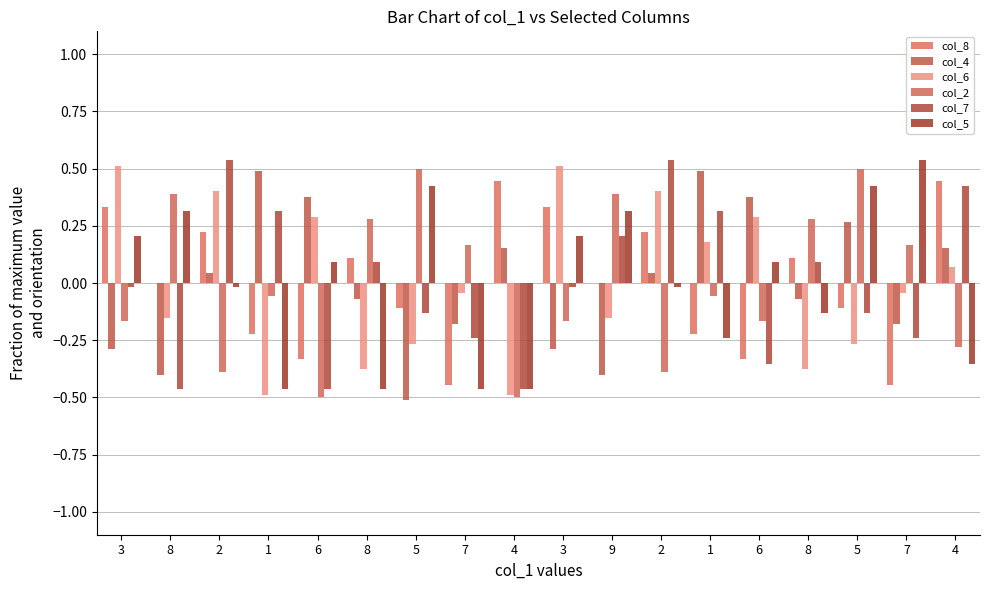

Reading left to right, what are all the values shown in this chart?

col_8: 0.3	0.0	0.2	-0.2	-0.3	0.1	-0.1	-0.4	0.4	0.3	0.0	0.2	-0.2	-0.3	0.1	-0.1	-0.4	0.4
col_4: -0.3	-0.4	0.0	0.5	0.4	-0.1	-0.5	-0.2	0.2	-0.3	-0.4	0.0	0.5	0.4	-0.1	0.3	-0.2	0.2
col_6: 0.5	-0.2	0.4	-0.5	0.3	-0.4	-0.3	-0.0	-0.5	0.5	-0.2	0.4	0.2	0.3	-0.4	-0.3	-0.0	0.1
col_2: -0.2	0.4	-0.4	-0.1	-0.5	0.3	0.5	0.2	-0.5	-0.2	0.4	-0.4	-0.1	-0.2	0.3	0.5	0.2	-0.3
col_7: -0.0	-0.5	0.5	0.3	-0.5	0.1	-0.1	-0.2	-0.5	-0.0	0.2	0.5	0.3	-0.4	0.1	-0.1	-0.2	0.4
col_5: 0.2	0.3	-0.0	-0.5	0.1	-0.5	0.4	-0.5	-0.5	0.2	0.3	-0.0	-0.2	0.1	-0.1	0.4	0.5	-0.4